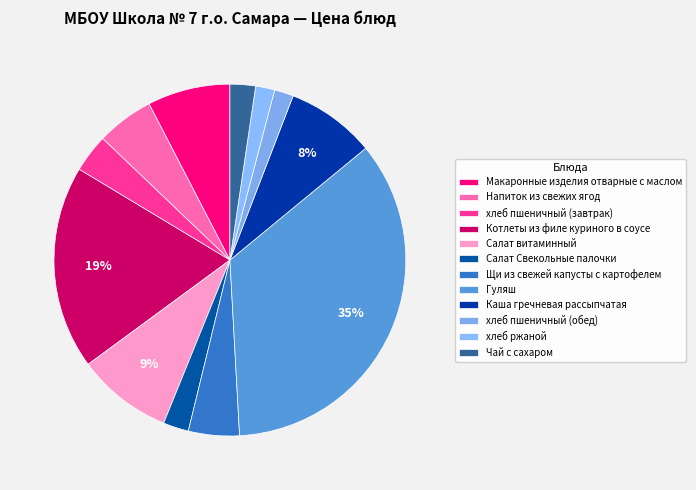

Does Салат витаминный account for over 50% of the chart?

No